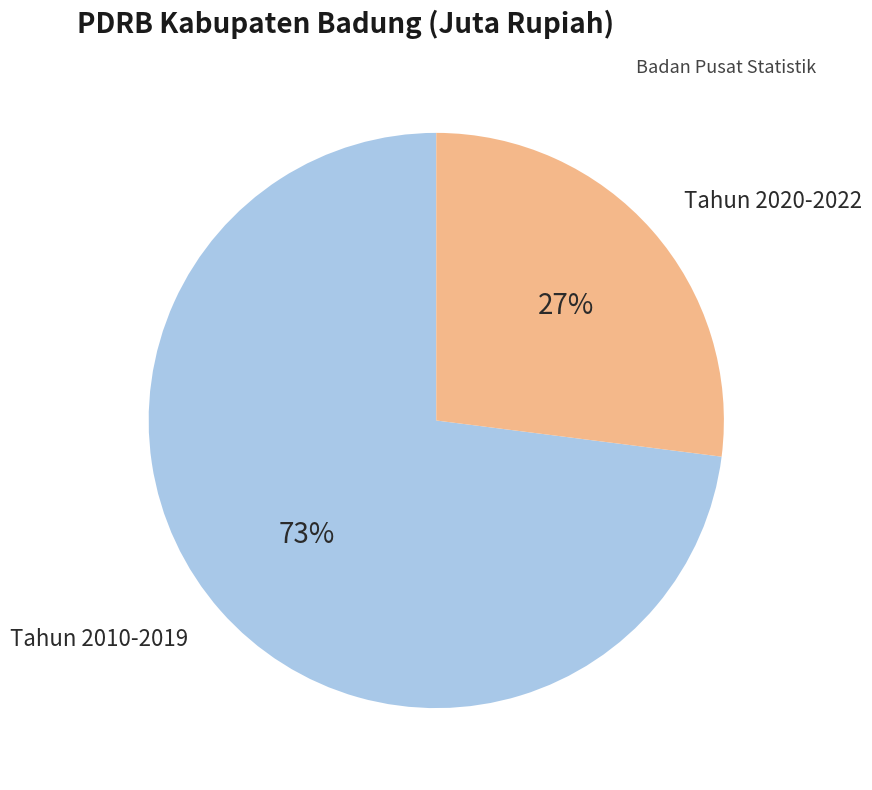

Is there a majority slice in this chart?

Yes